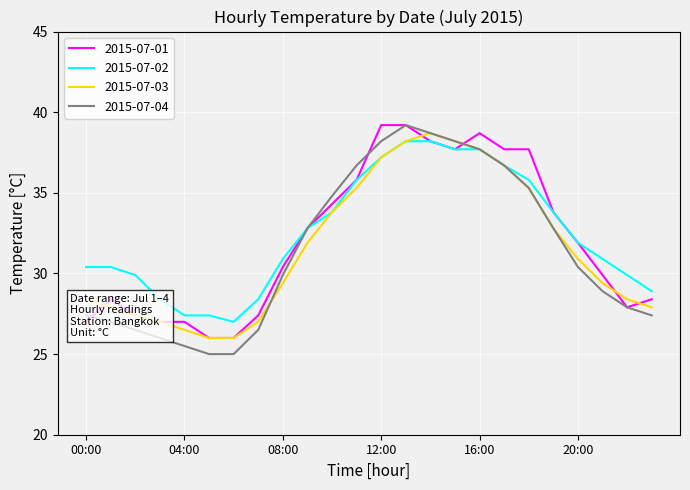

Which series has the largest total across all categories?

2015-07-02